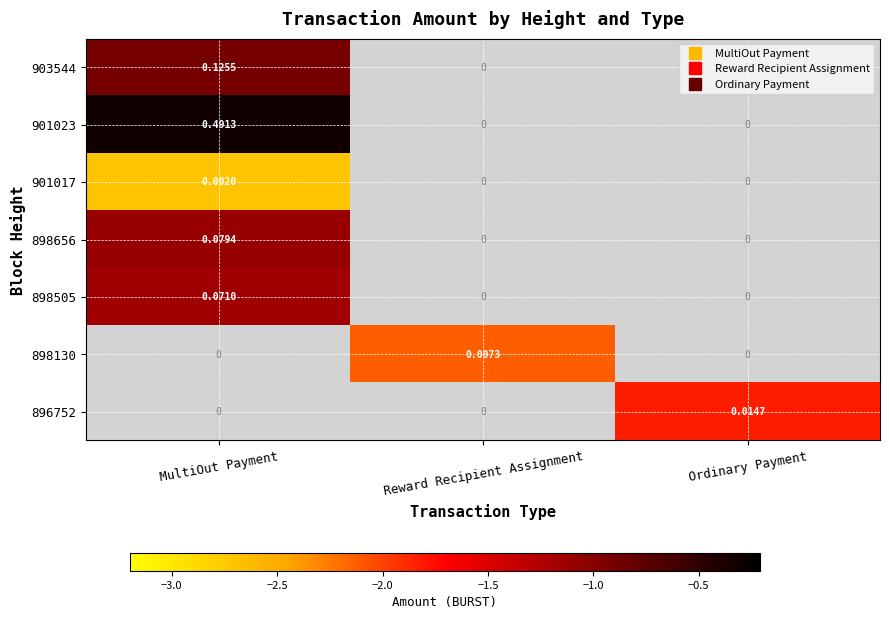

Between Ordinary Payment and MultiOut Payment, which is larger?

MultiOut Payment